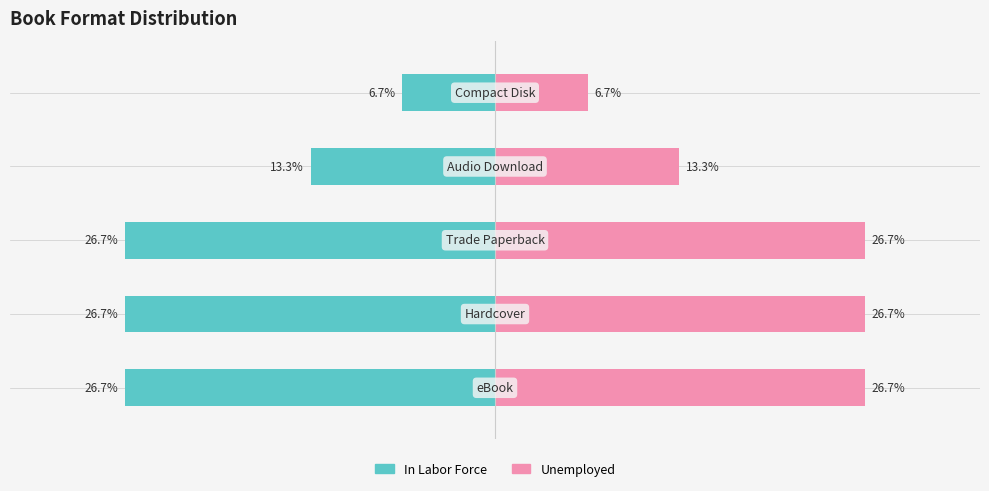

Reading left to right, transcribe all the data shown in this chart.

In Labor Force: -26.7	-26.7	-26.7	-13.3	-6.7
Unemployed: 26.7	26.7	26.7	13.3	6.7